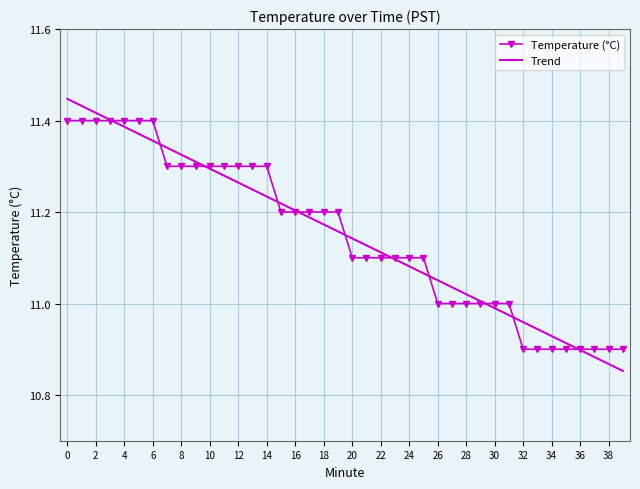

Rank the series by their maximum value, from lowest to highest.

Temperature (°C), Trend